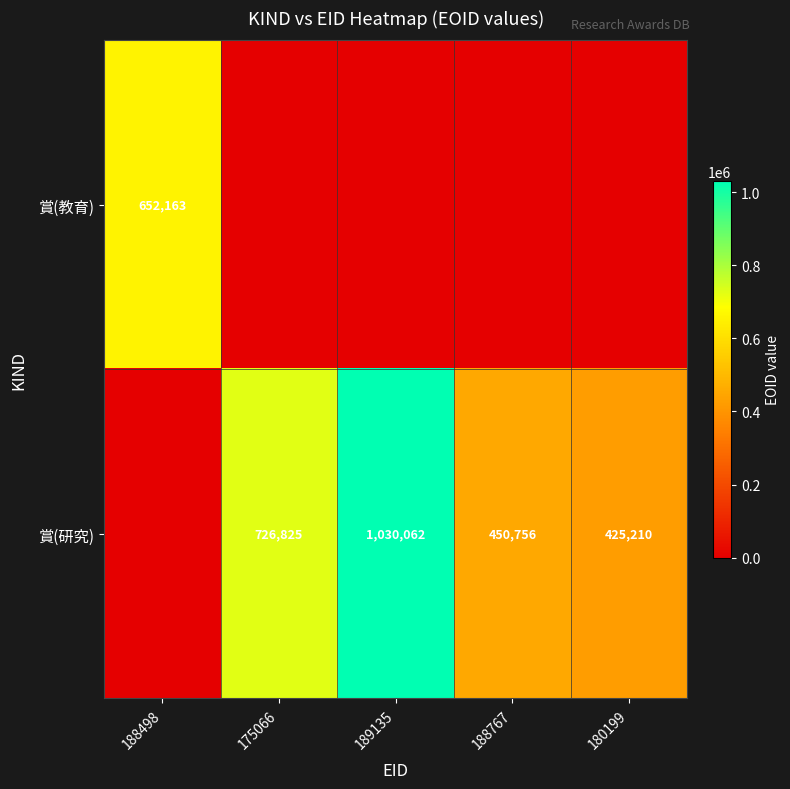

Is it true that 賞(研究) equals 726825 at 175066?

True